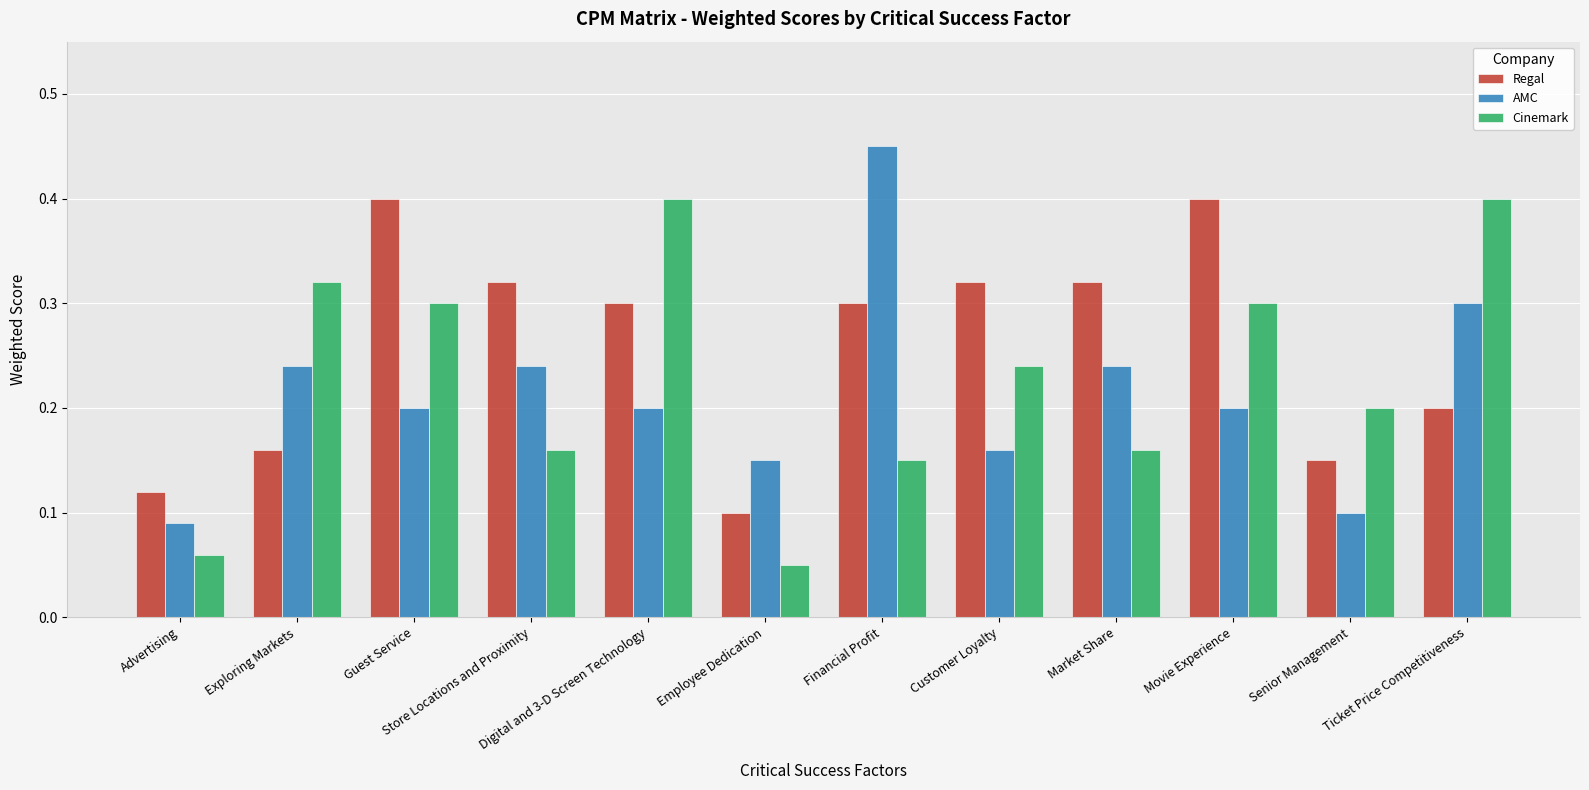

Is it true that AMC equals 0.3 at Movie Experience?

False